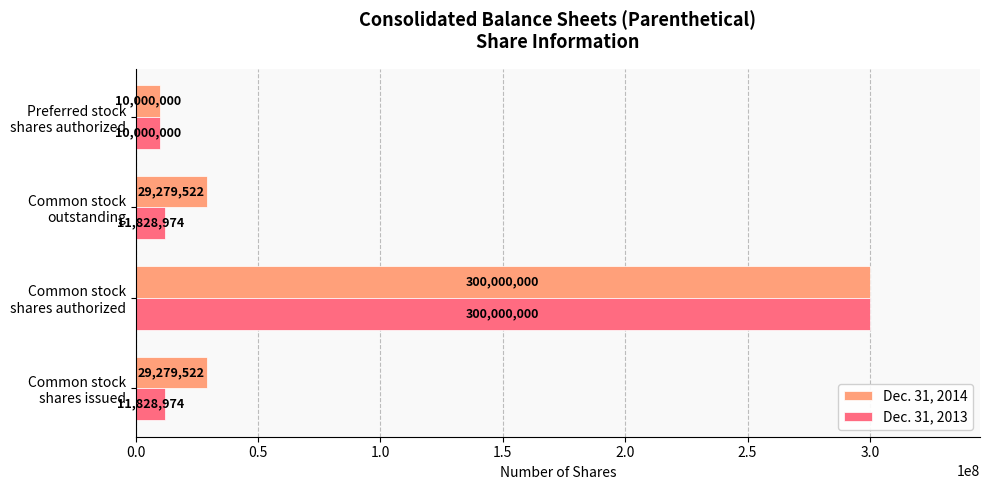

What is the difference between the maximum and minimum values in the Dec. 31, 2013 series?

290000000